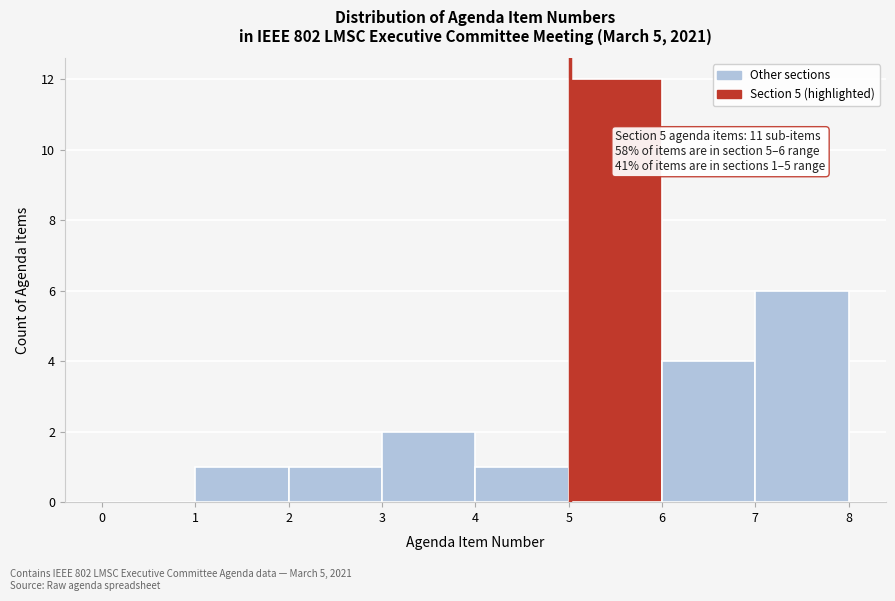

Over which range of the x-axis is the bar tallest?

5 to 6